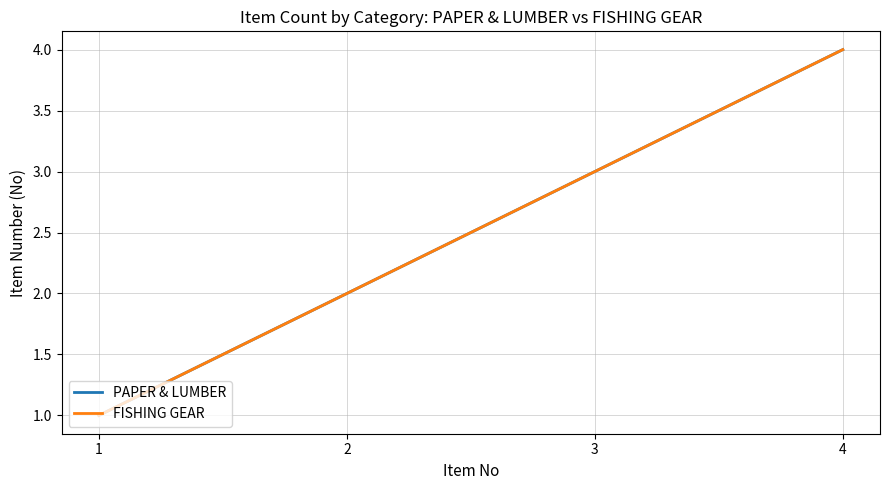

Does the chart display data point markers on the line(s)?

No